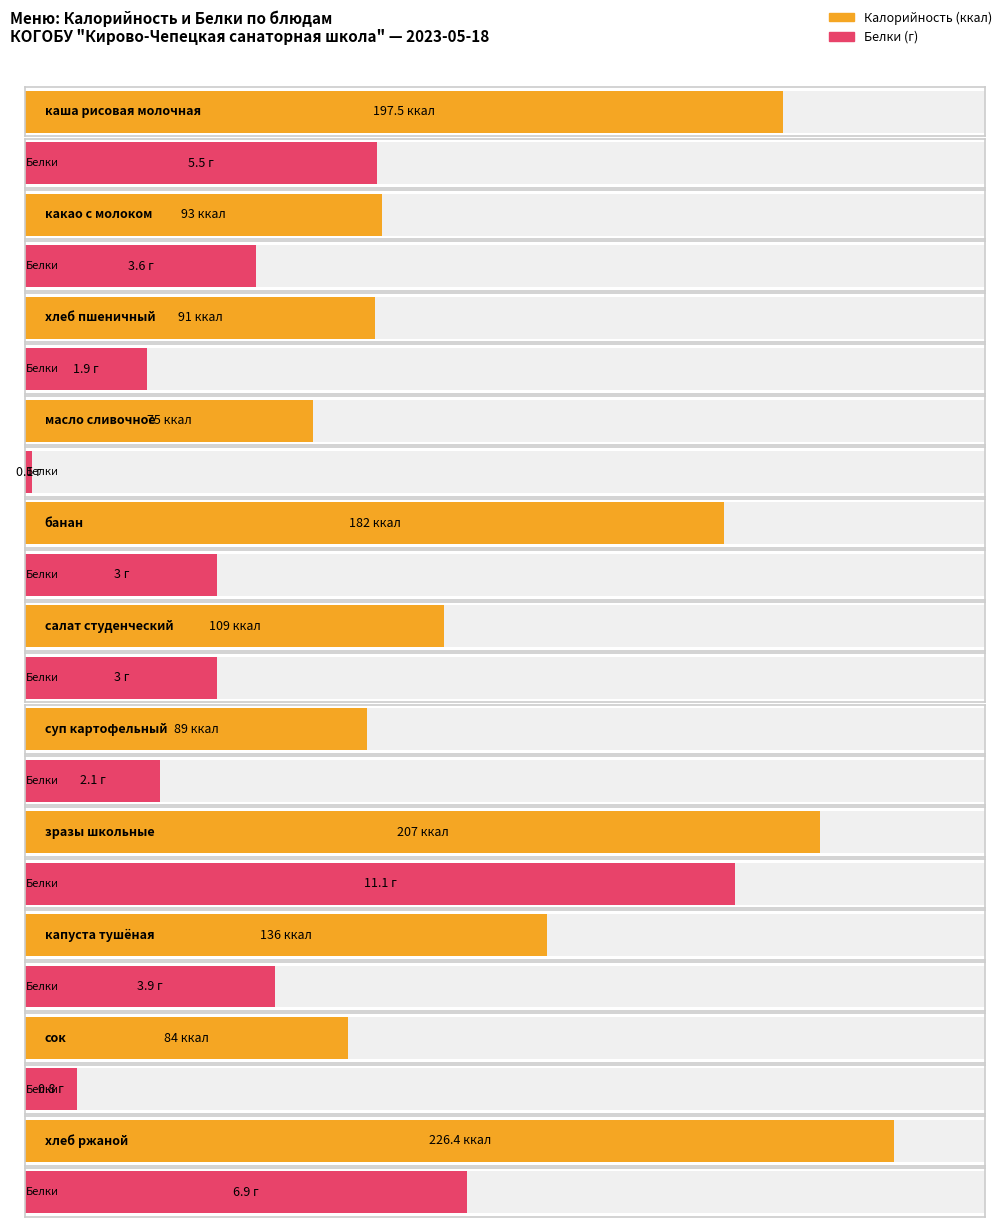

The value of Калорийность at капуста тушёная is 80.6. True or false?

False